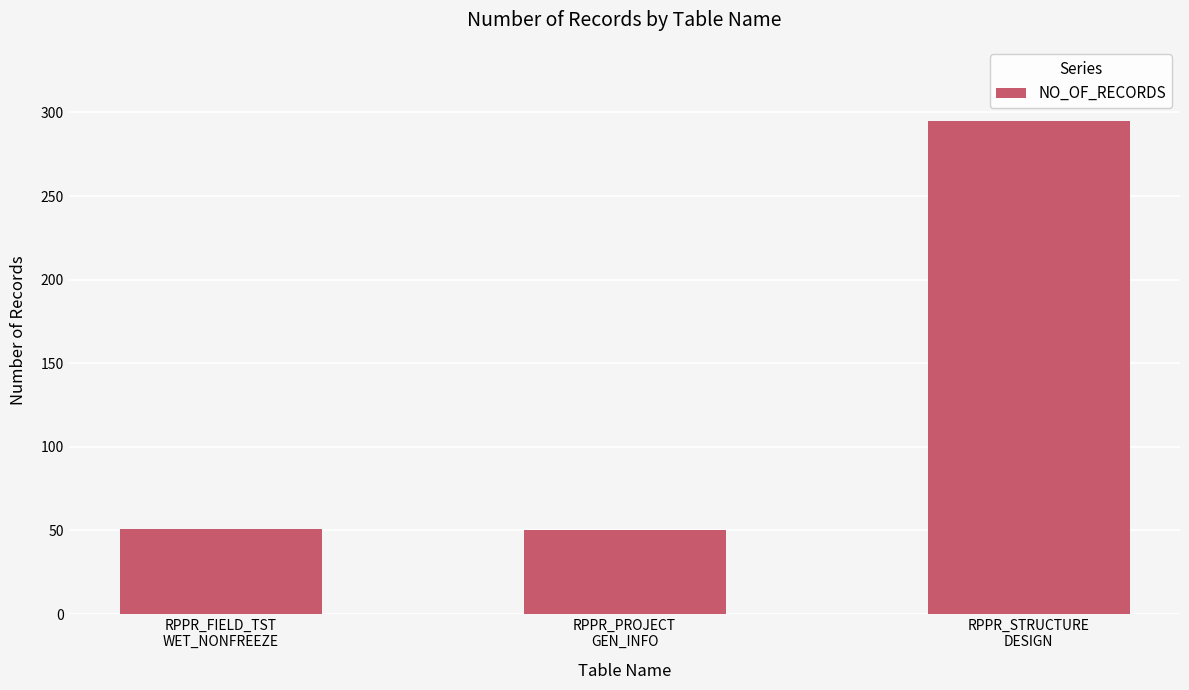

Read the value at RPPR_STRUCTURE
DESIGN, to the nearest 5.

295